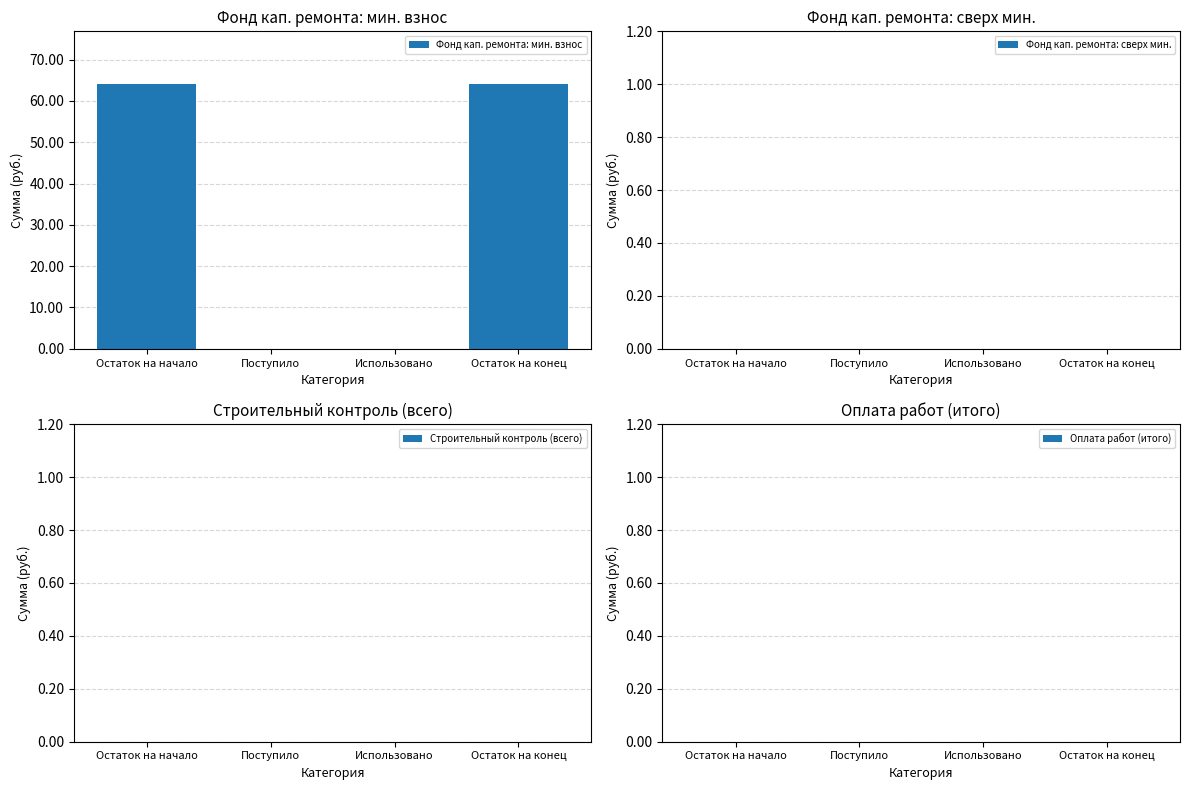

What is the greatest value displayed?

64.0